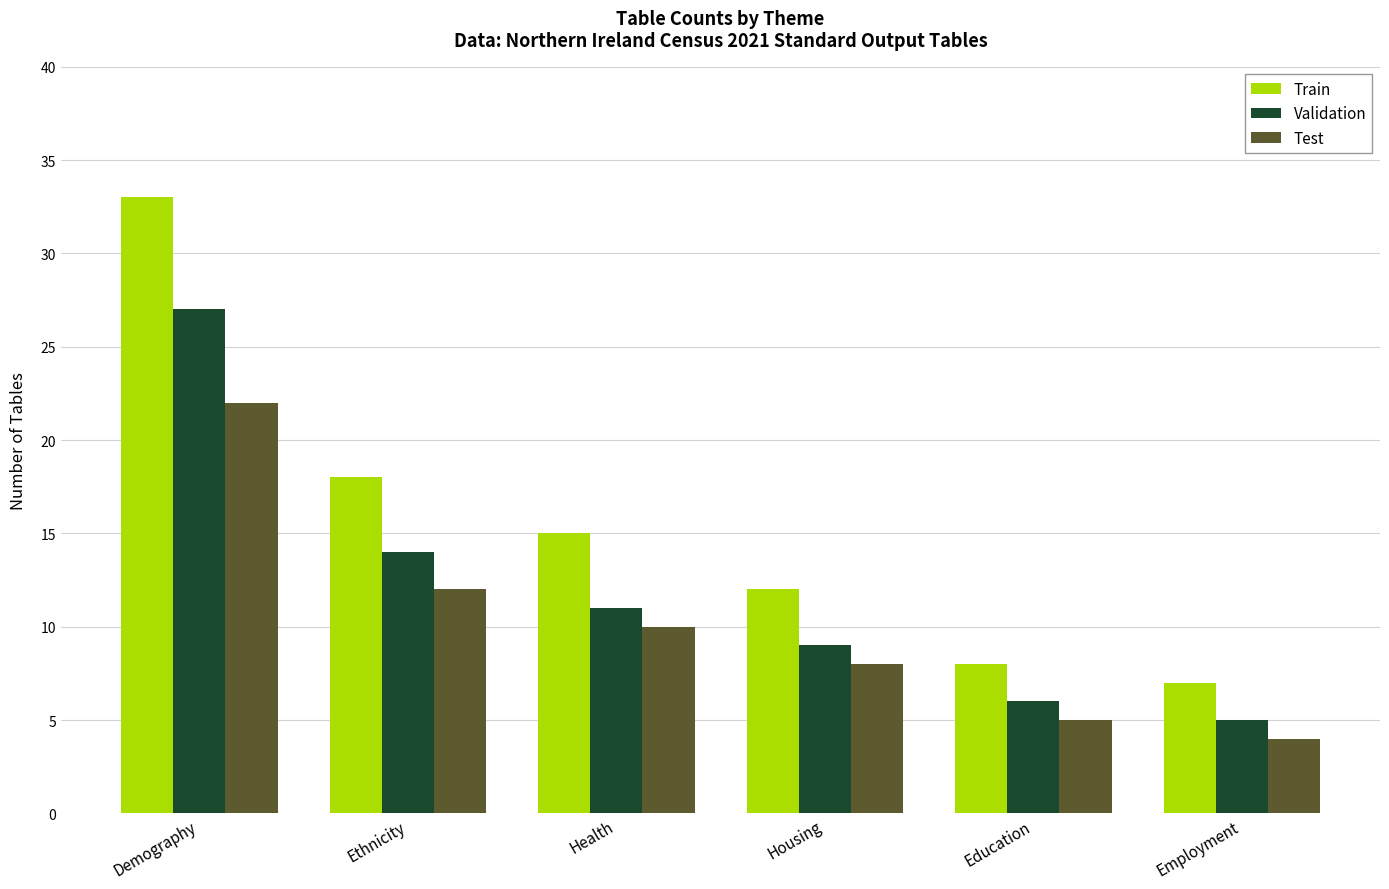

Which series has the largest range (max minus min)?

Train